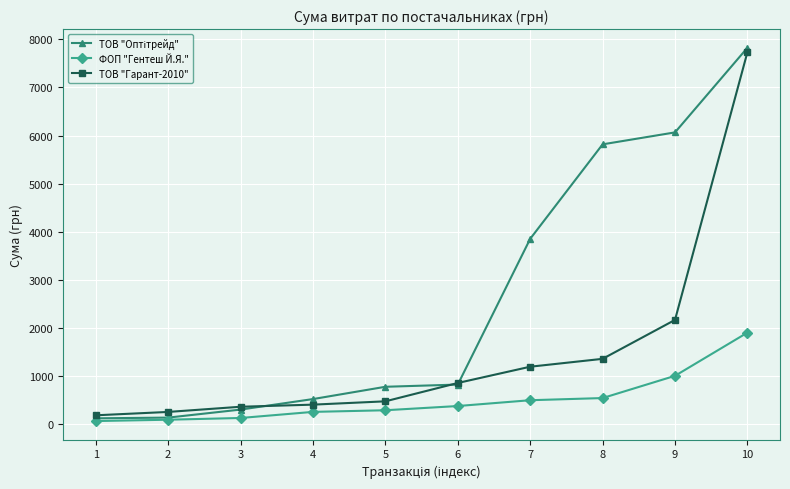

True or false: ТОВ "Гарант-2010" has more than 2 interior local peaks.

False